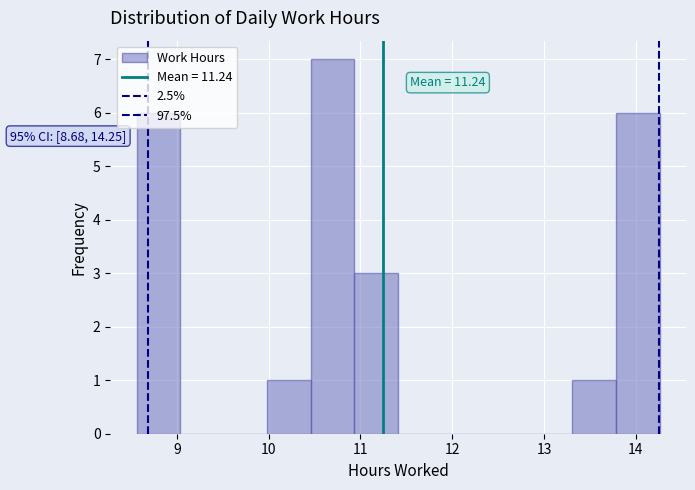

Over which range of the x-axis is the bar tallest?

10.5 to 10.9